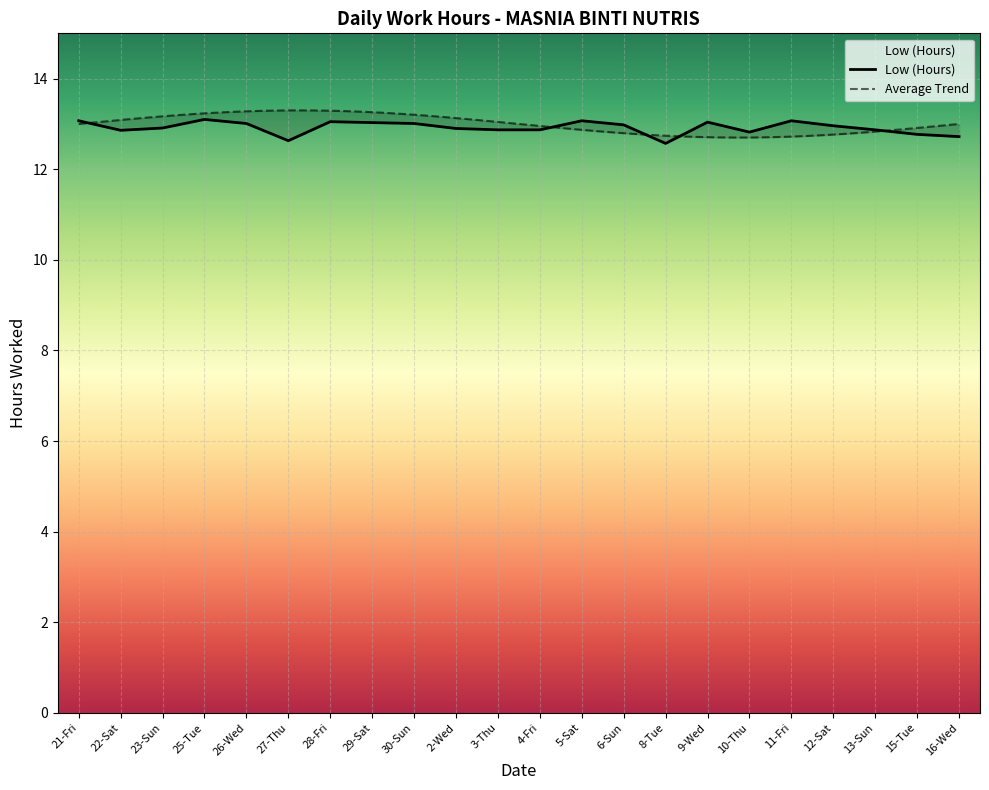

Reading left to right, transcribe all the data shown in this chart.

21-Fri=13.1	22-Sat=12.9	23-Sun=12.9	25-Tue=13.1	26-Wed=13.0	27-Thu=12.6	28-Fri=13.1	29-Sat=13.0	30-Sun=13.0	2-Wed=12.9	3-Thu=12.9	4-Fri=12.9	5-Sat=13.1	6-Sun=13.0	8-Tue=12.6	9-Wed=13.0	10-Thu=12.8	11-Fri=13.1	12-Sat=13.0	13-Sun=12.9	15-Tue=12.8	16-Wed=12.7